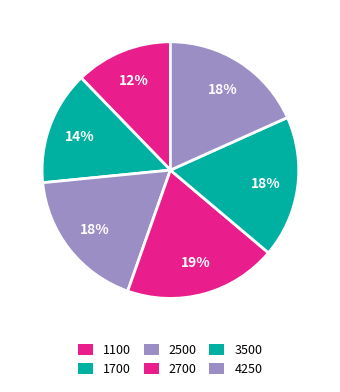

To the nearest percent, what is the difference between the largest and smallest slice percentages?

7%